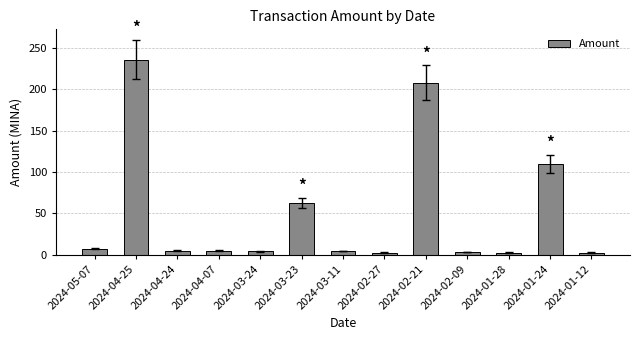

What is the greatest value displayed?

236.1